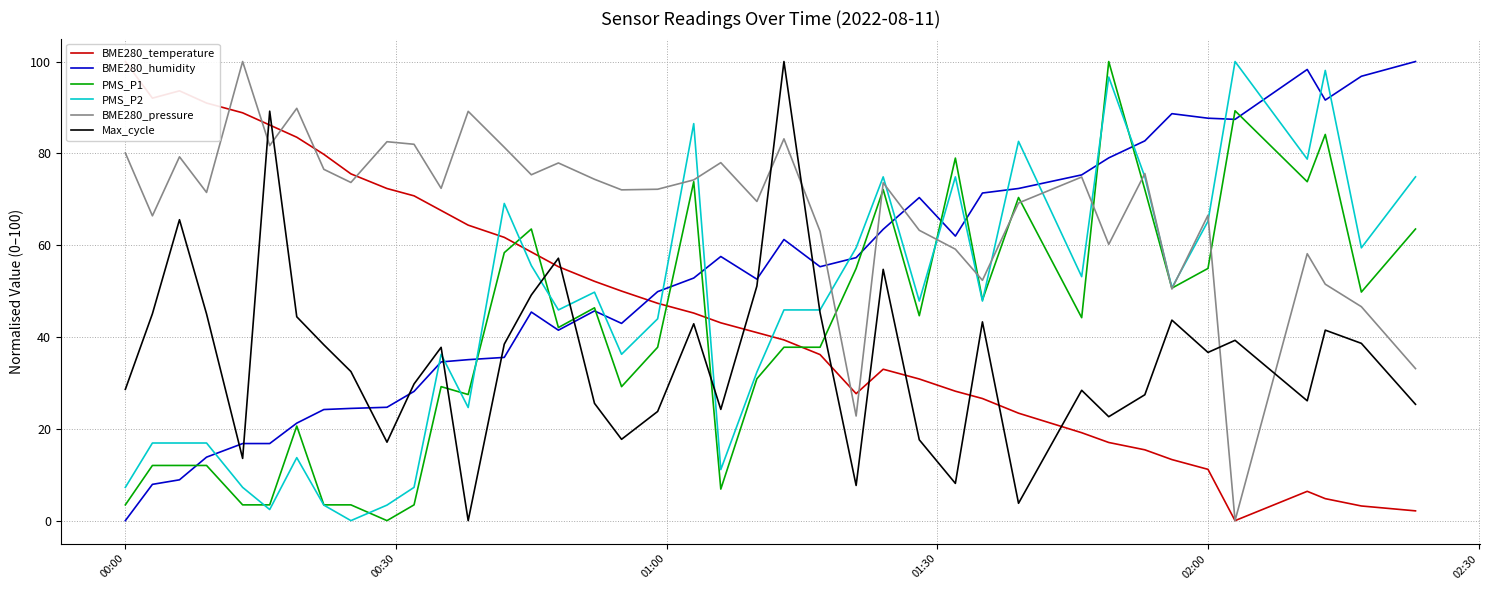

What is the maximum value for BME280_humidity?

100.0